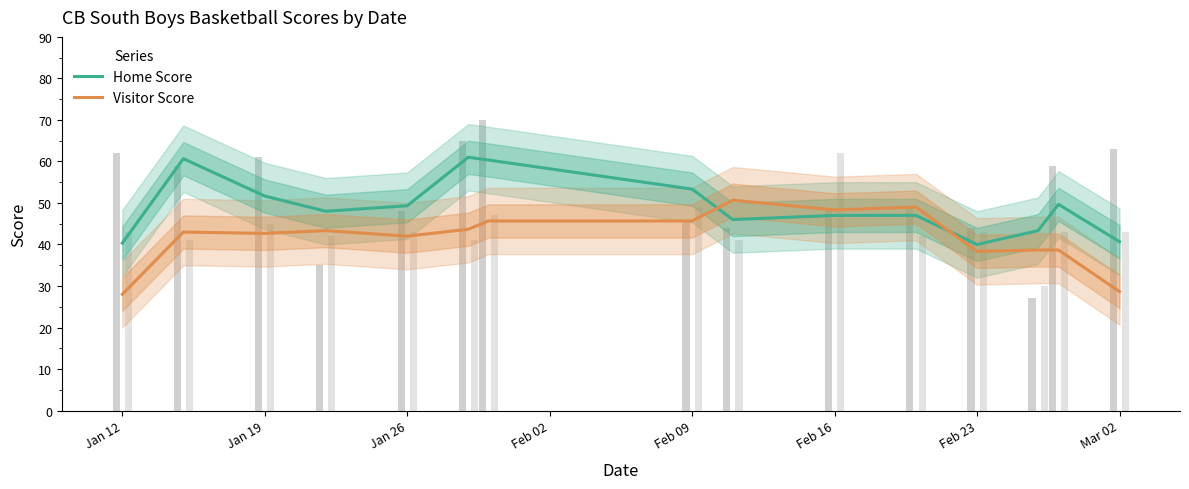

How many bars are there in each group?

2